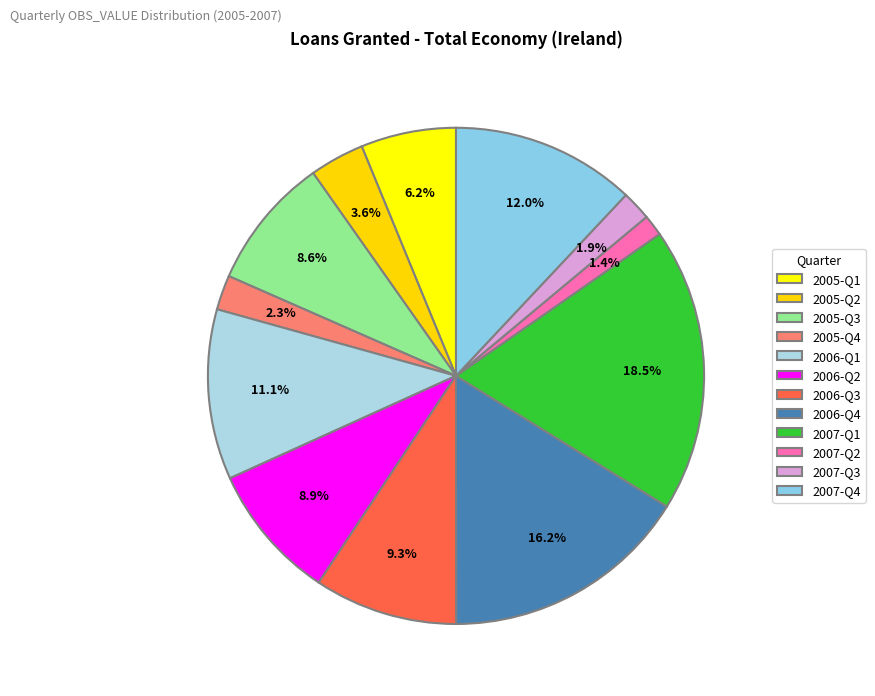

What percentage is the 2006-Q4 slice, to the nearest percent?

16%